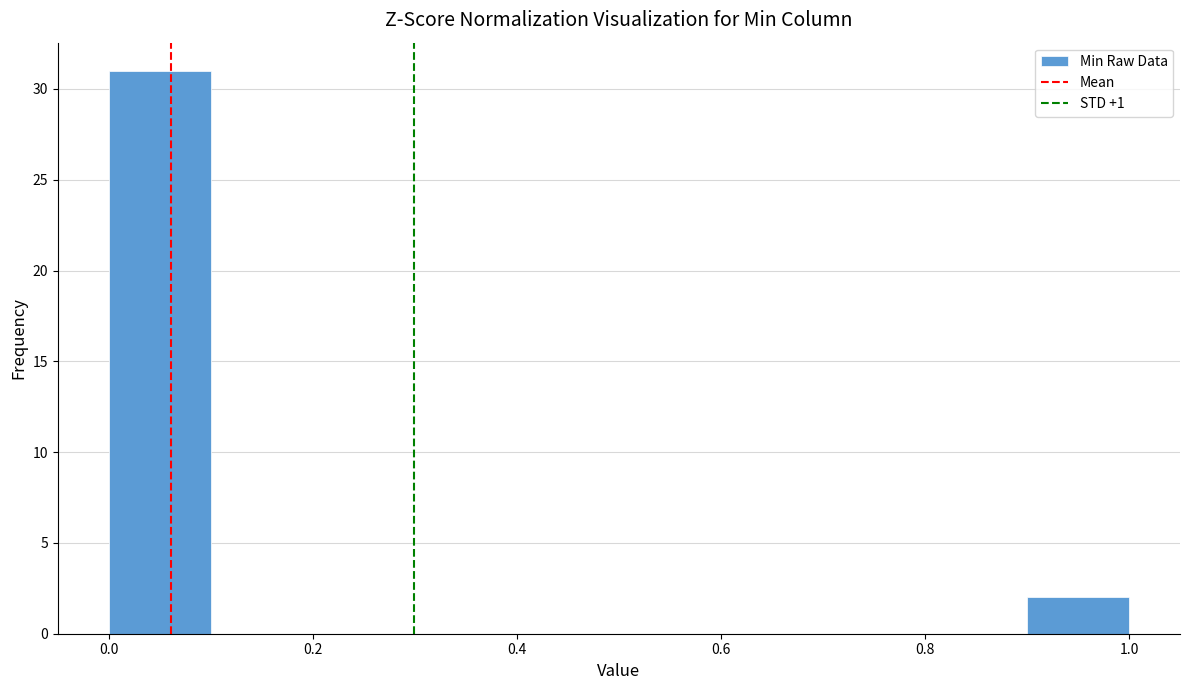

How tall is the bar that spans 0.9 to 1.0 on the x-axis? The values are not printed on the chart, so give them approximately, as read against the axis.

2